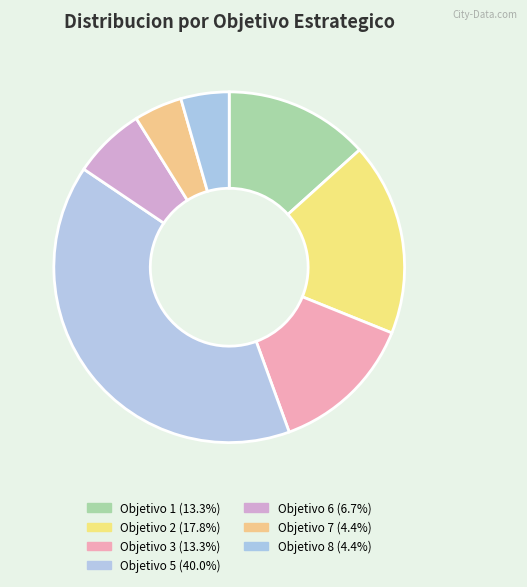

Which has a higher value, Objetivo 2 or Objetivo 8?

Objetivo 2